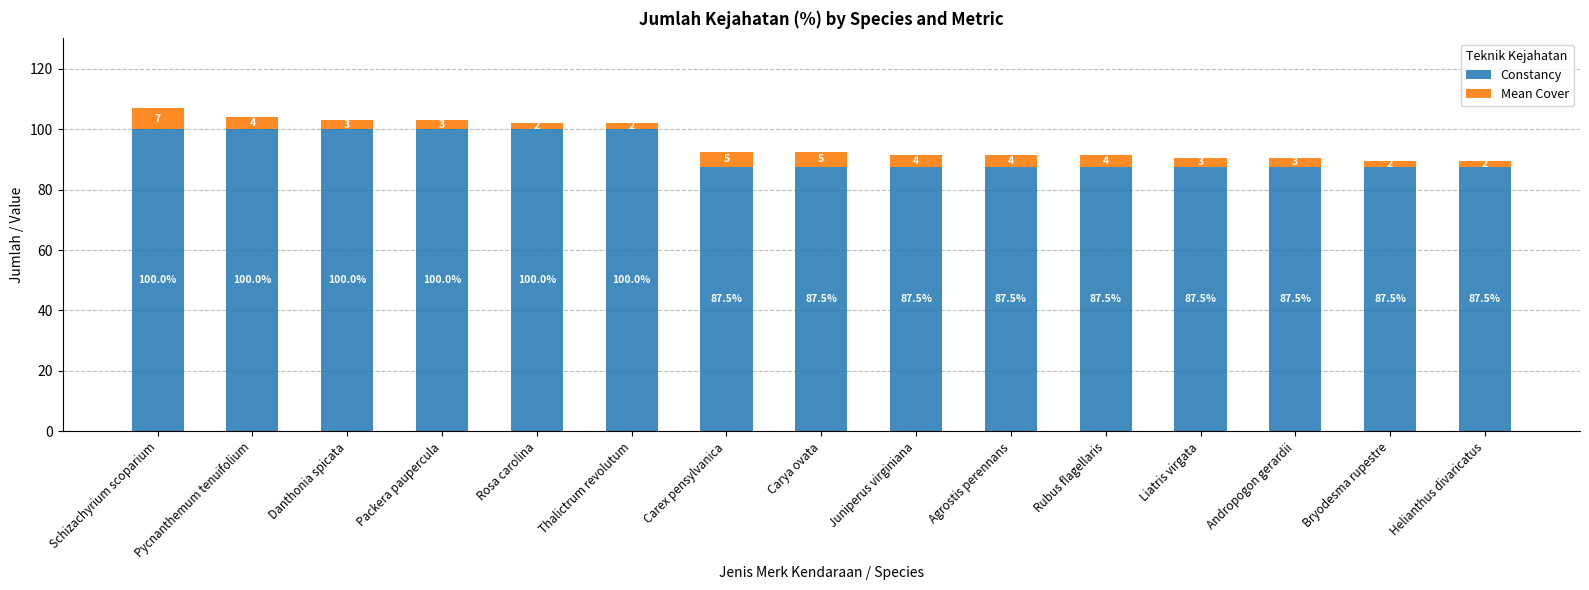

True or false: Constancy has a value of 121.1 at Helianthus divaricatus.

False